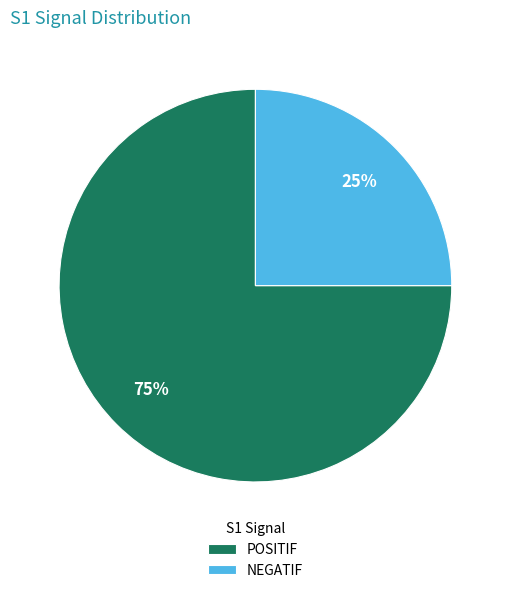

Approximately how many times larger is the value at POSITIF compared to NEGATIF?

3.0